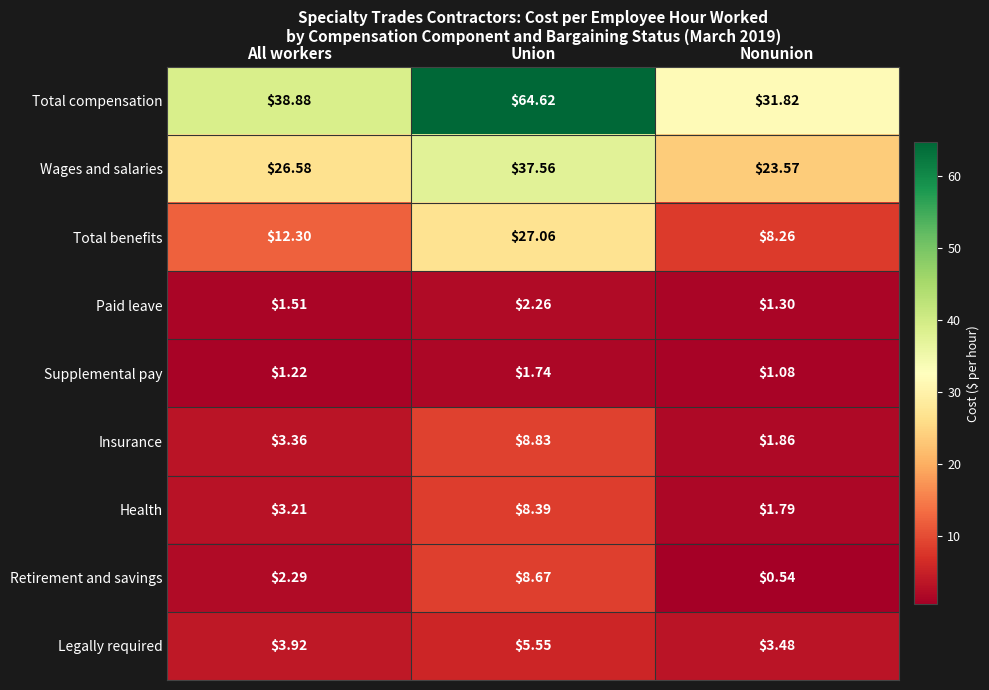

Where does the Wages and salaries series first go above 26?

All workers